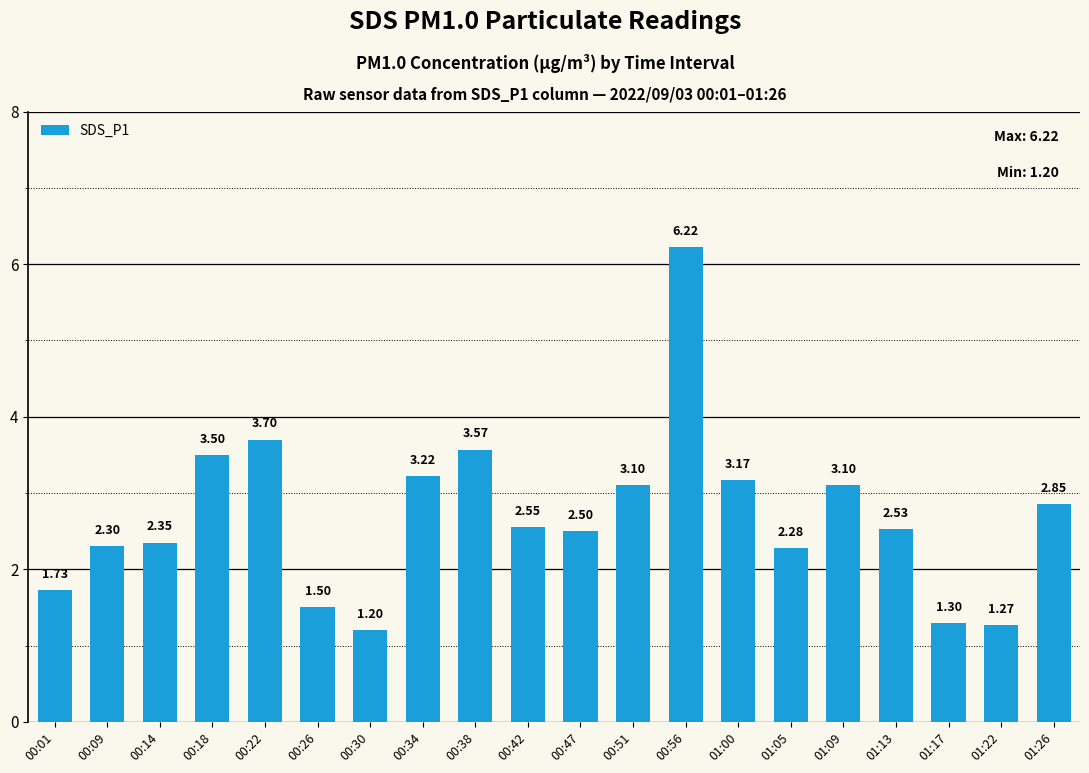

What is the maximum value shown in the chart?

6.2